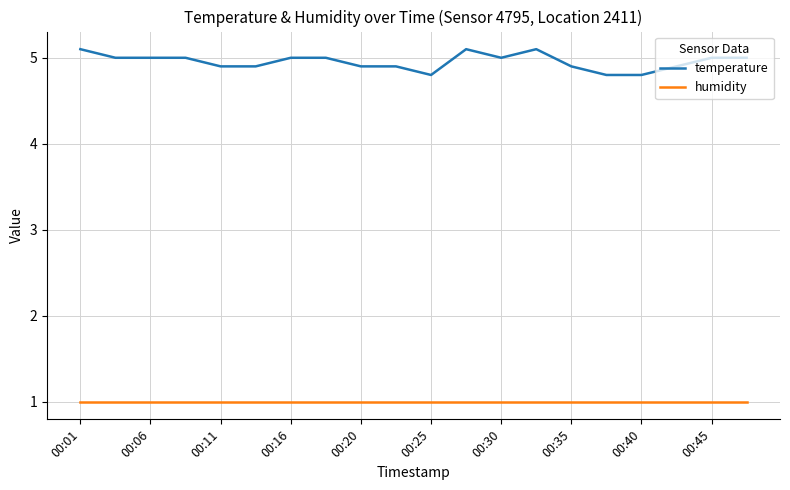

How many categories are shown in the chart?

20